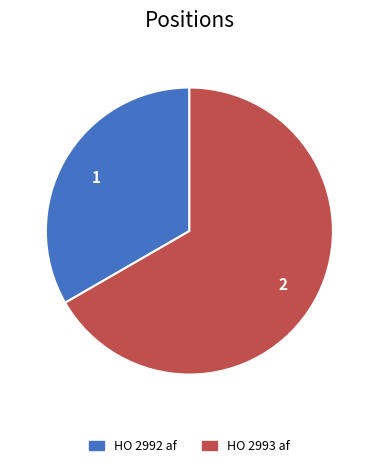

Between HO 2992 af and HO 2993 af, which is larger?

HO 2993 af